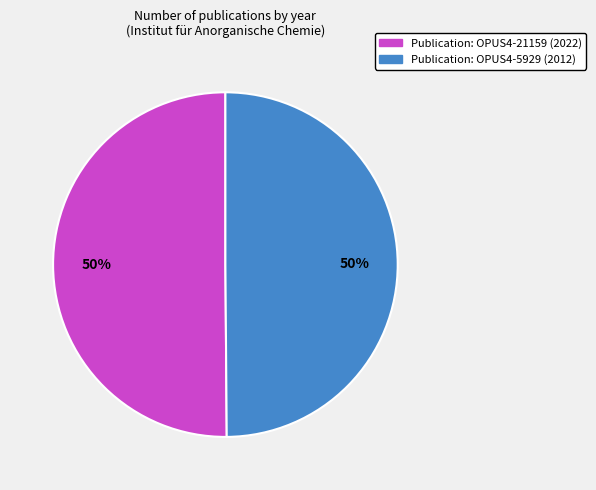

To the nearest percent, what is the average slice percentage?

50%